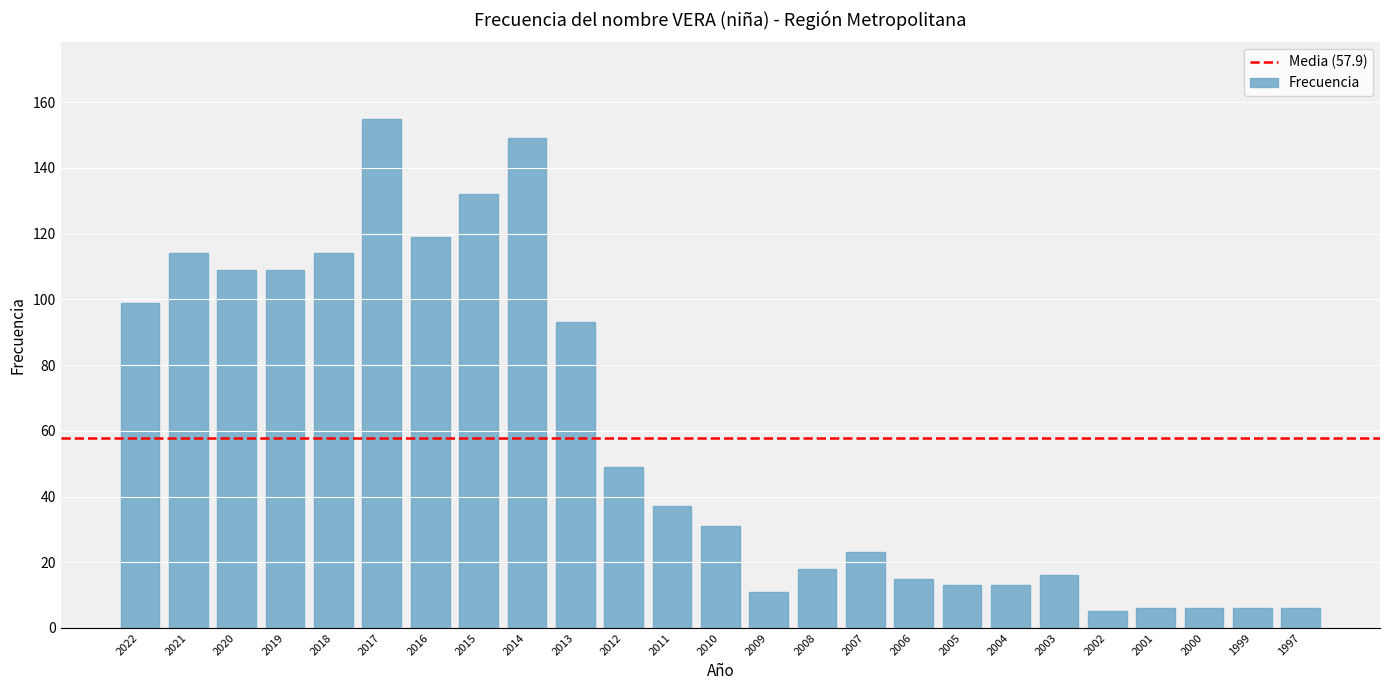

What is the difference between the maximum and minimum values?

150